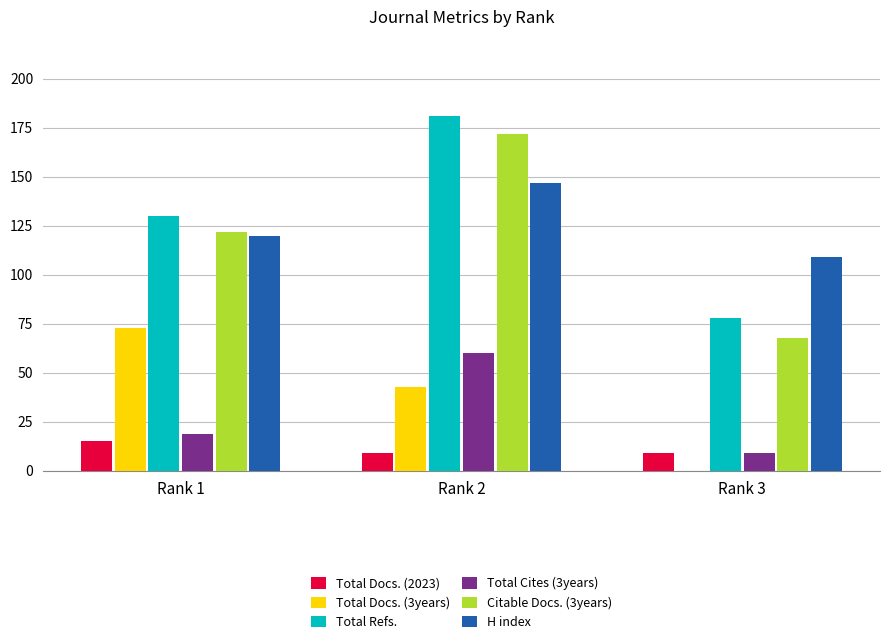

Which series changed the most between Rank 1 and Rank 3?

Total Docs. (3years)